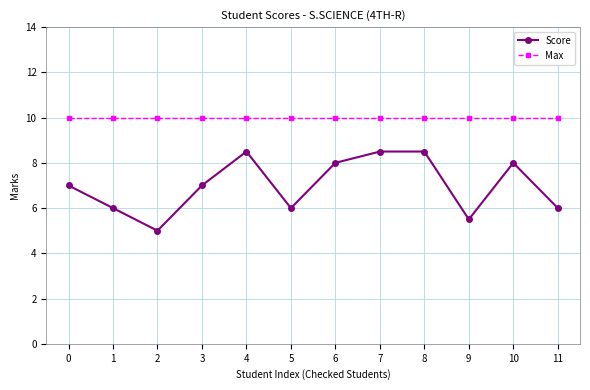

List the series in order of their peak value, lowest first.

Score, Max